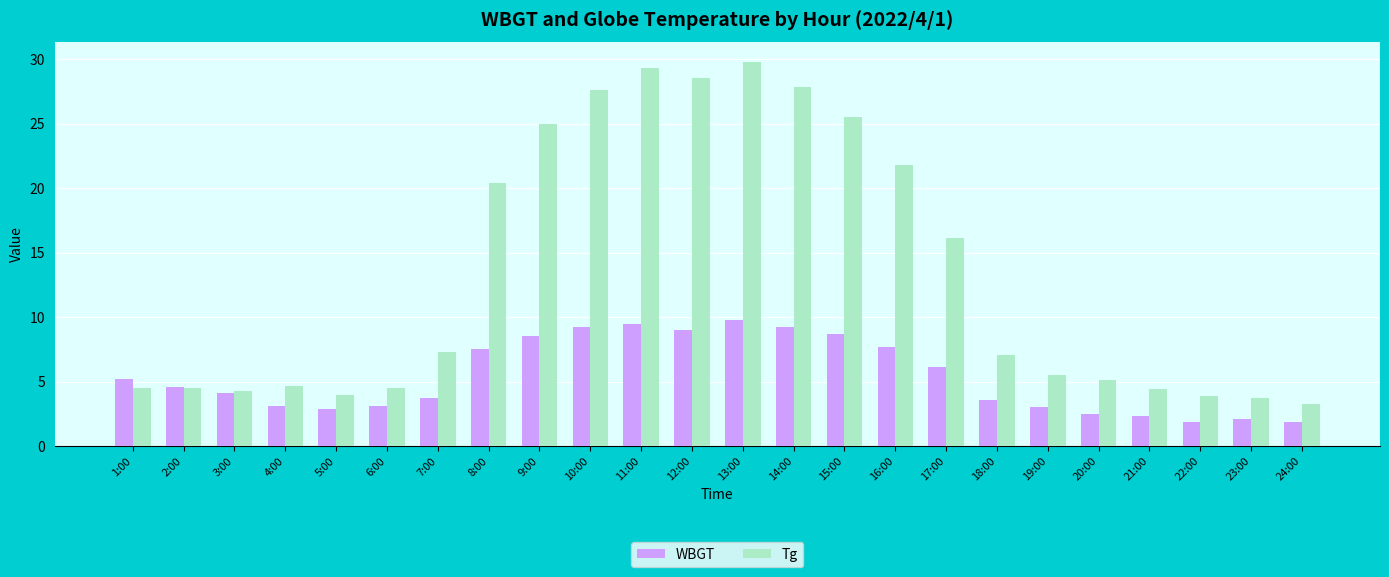

List the series in order of their overall mean, highest first.

Tg, WBGT